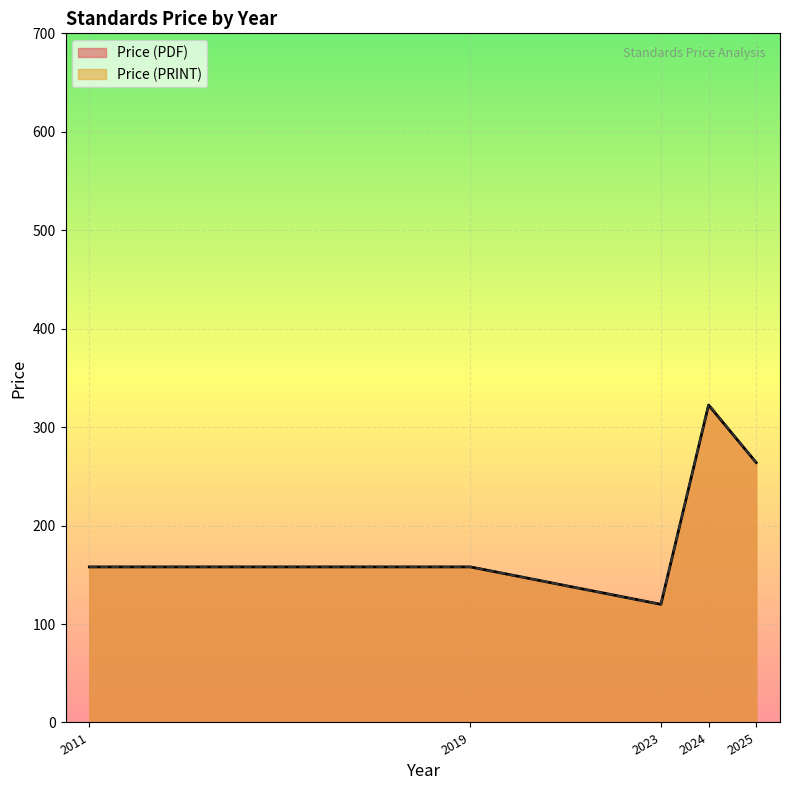

True or false: Price (PDF) and Price (PRINT) intersect in this chart.

False